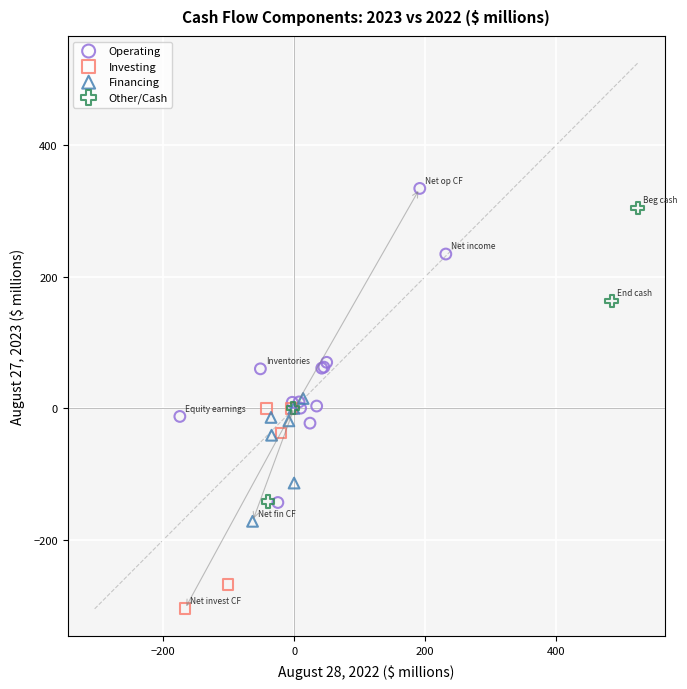

Which series contains the lowest Y value?

Investing